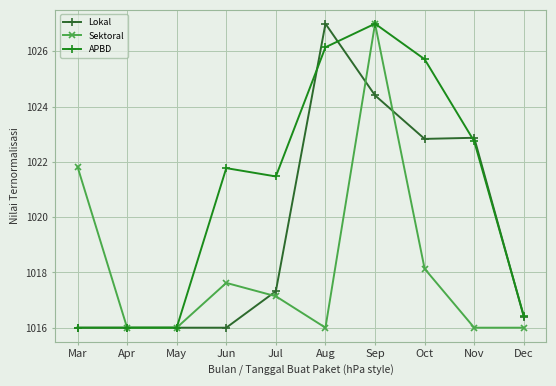

What is the maximum value for Lokal?

1027.0